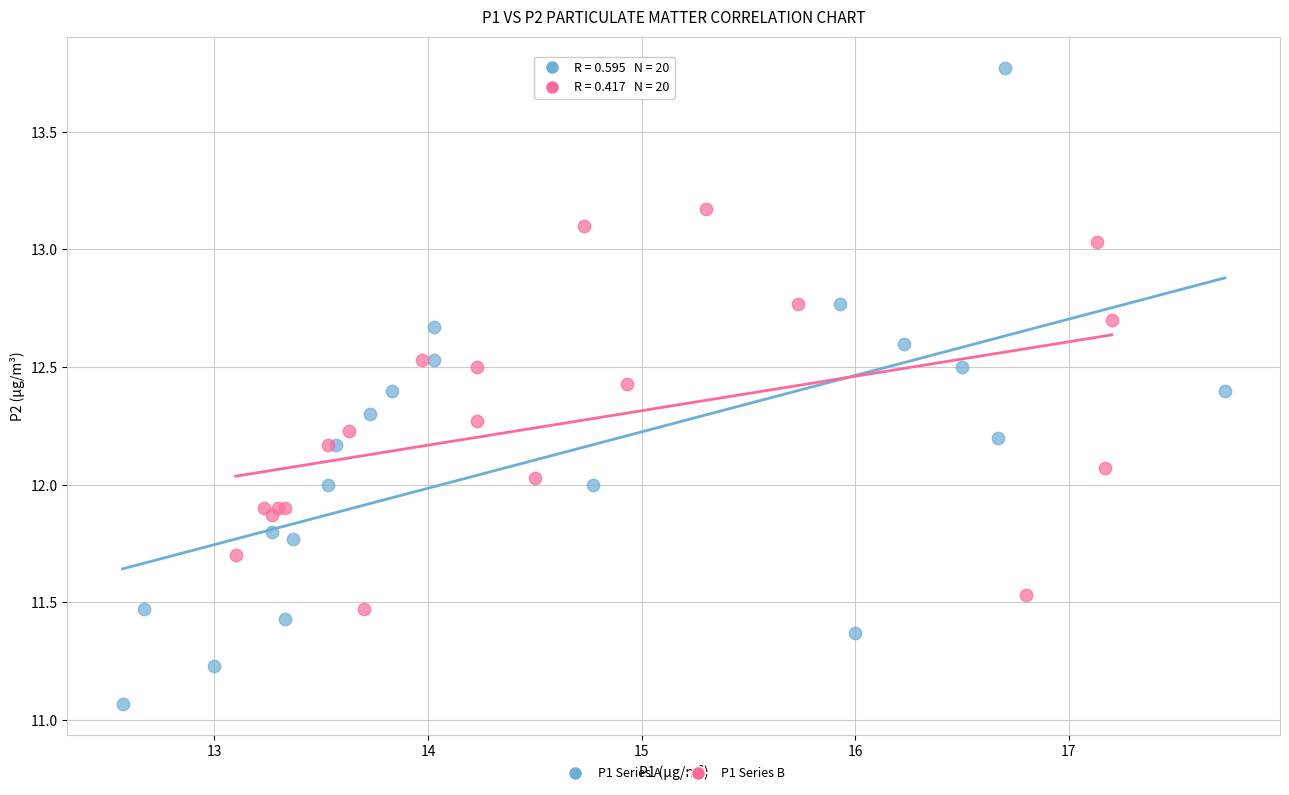

Which series contains the lowest Y value?

P1 Series A